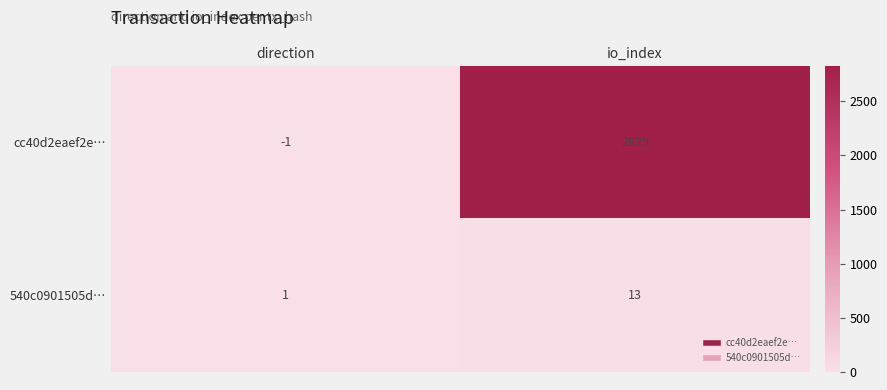

What is the total value across all series at io_index?

2842